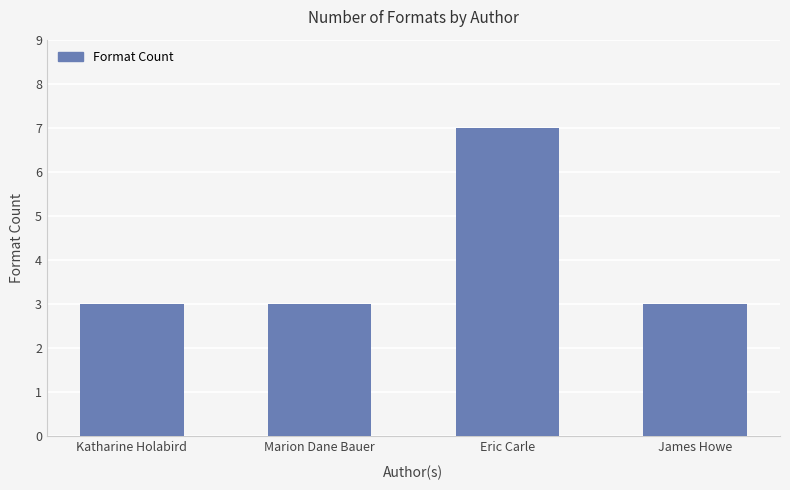

What is the label of the 1st bar from the right?

James Howe